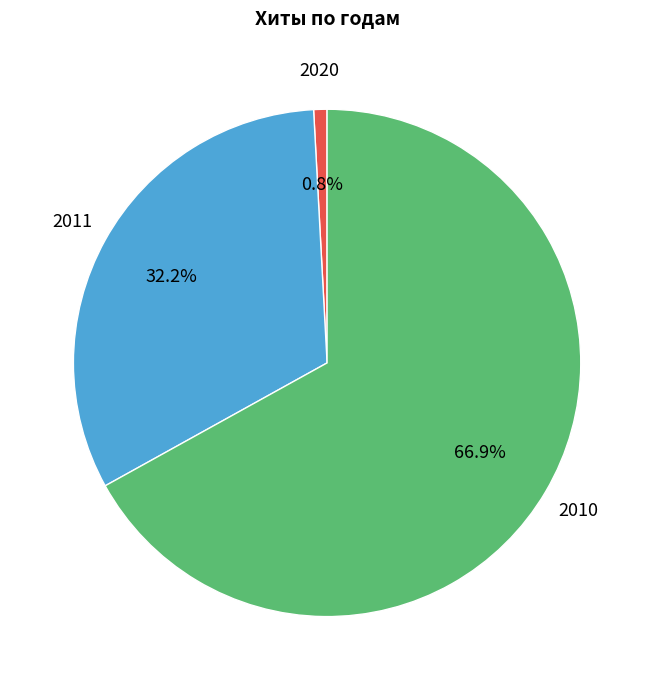

Between 2010 and 2011, which is larger?

2010